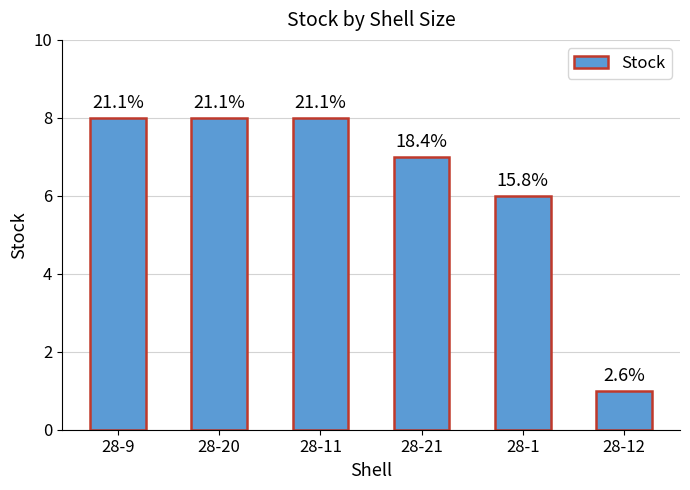

What value does the data have at 28-11?

8